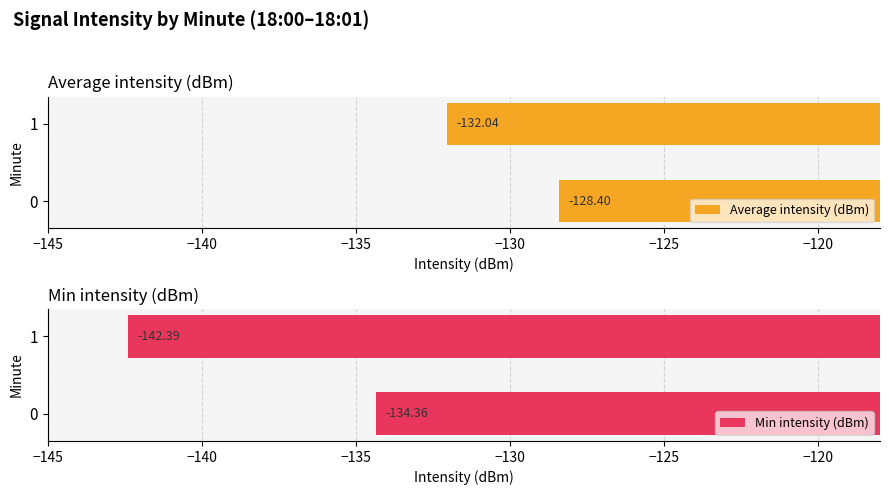

What is the value of the Average intensity (dBm) bar at the 2nd from the left?

-132.0